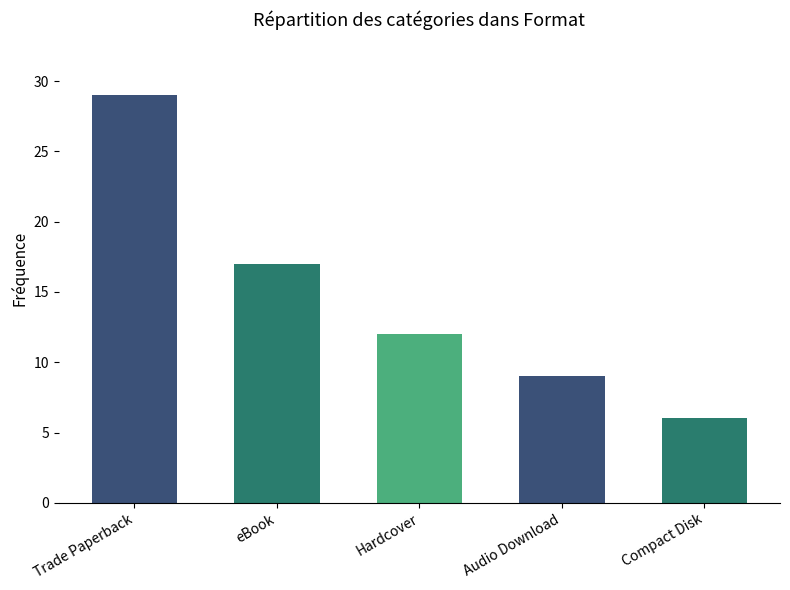

At which category does the chart reach its minimum across all series?

Compact Disk